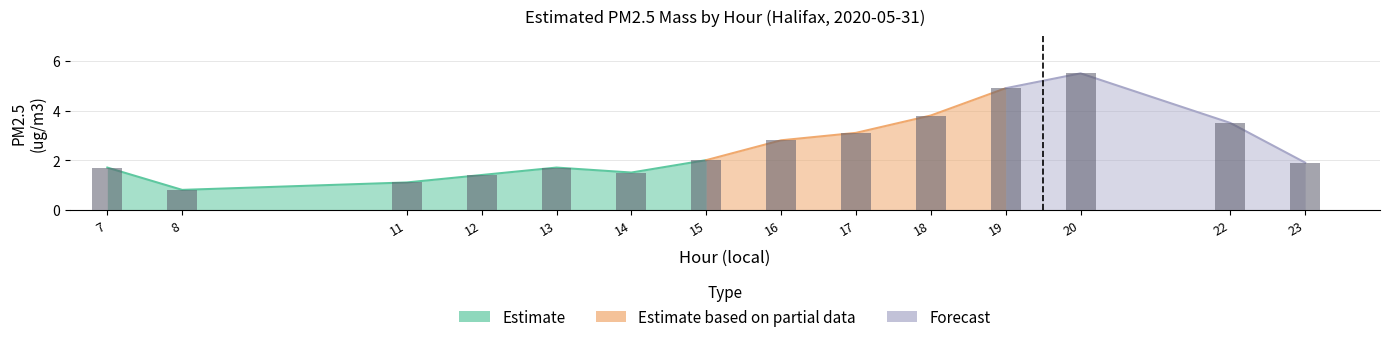

What is the value of the 11th bar from the left?

4.9